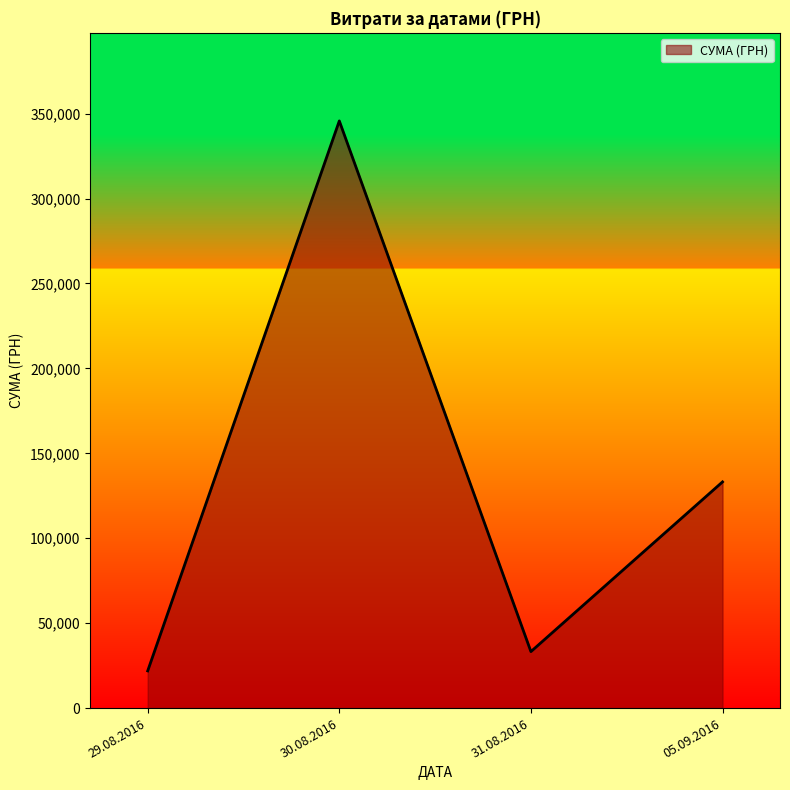

Is it true that the value at 29.08.2016 is 9059.0?

False